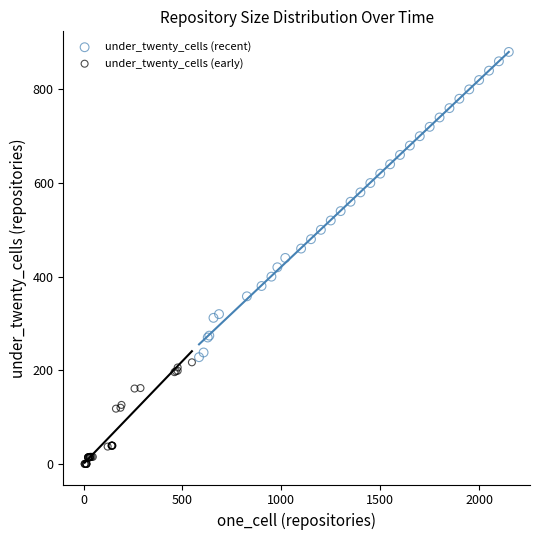

Which series has the largest Y range (max minus min)?

under_twenty_cells (recent)